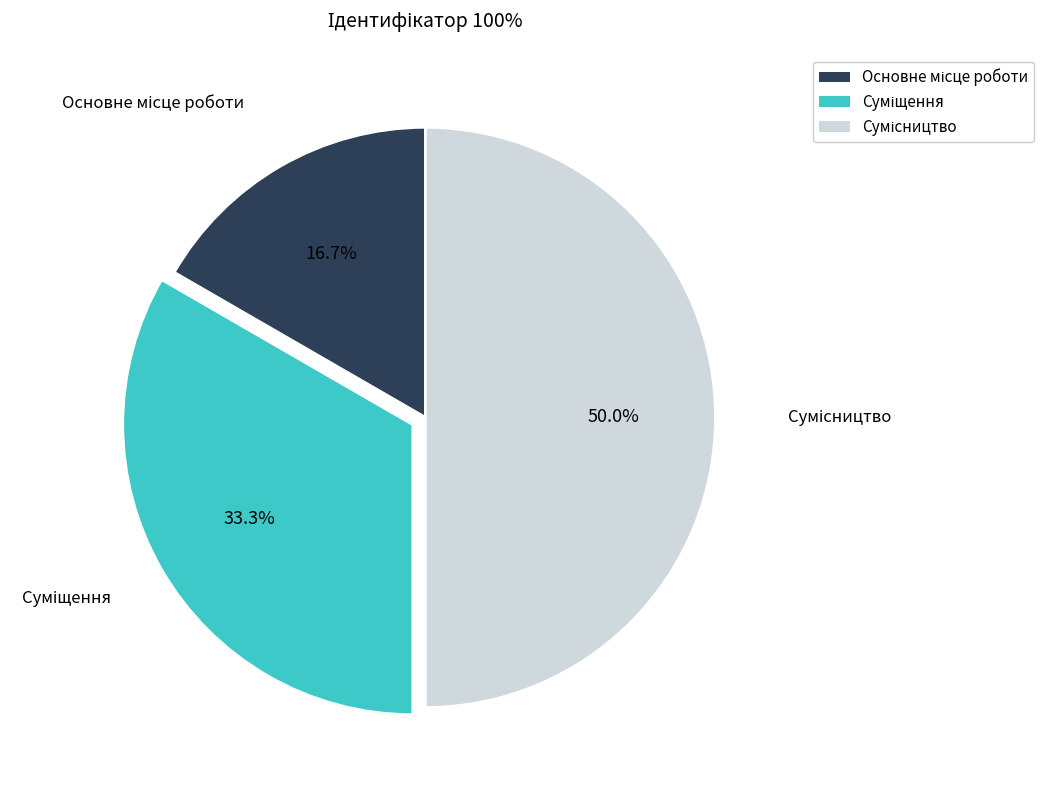

Is it true that Основне місце роботи is 7% of the pie?

False